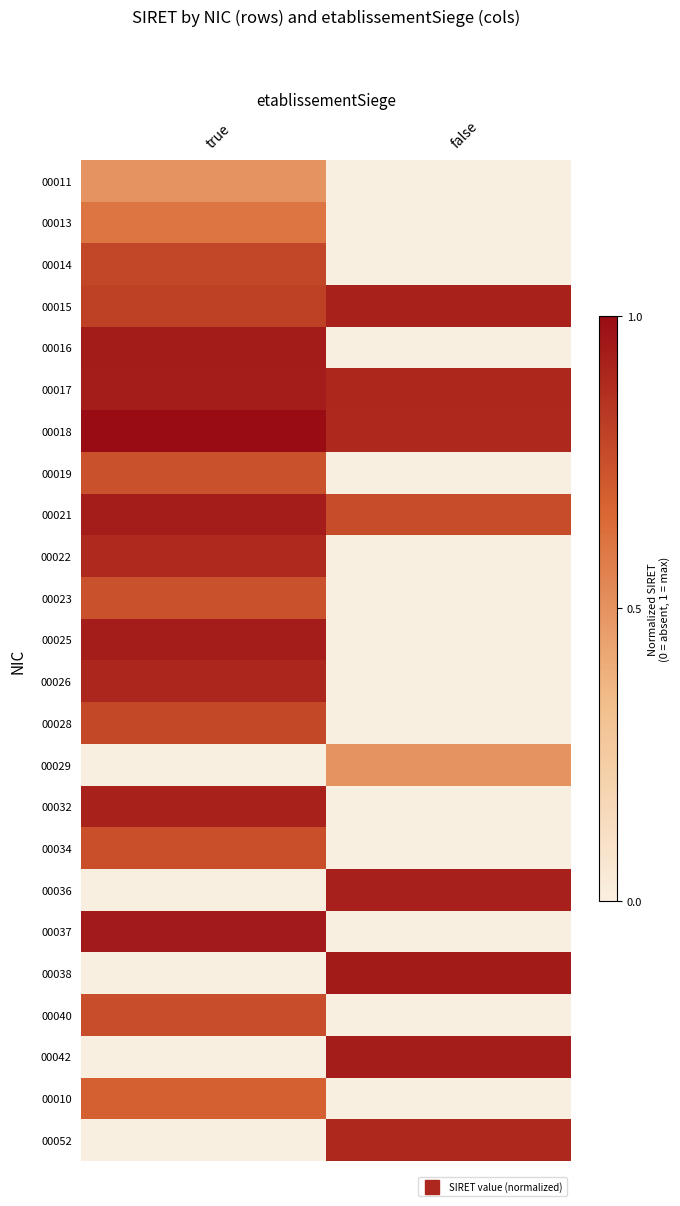

Rank the series at true from highest to lowest value.

00018, 00037, 00016, 00025, 00017, 00021, 00032, 00026, 00022, 00015, 00014, 00028, 00040, 00034, 00023, 00019, 00010, 00013, 00011, 00029, 00036, 00038, 00042, 00052